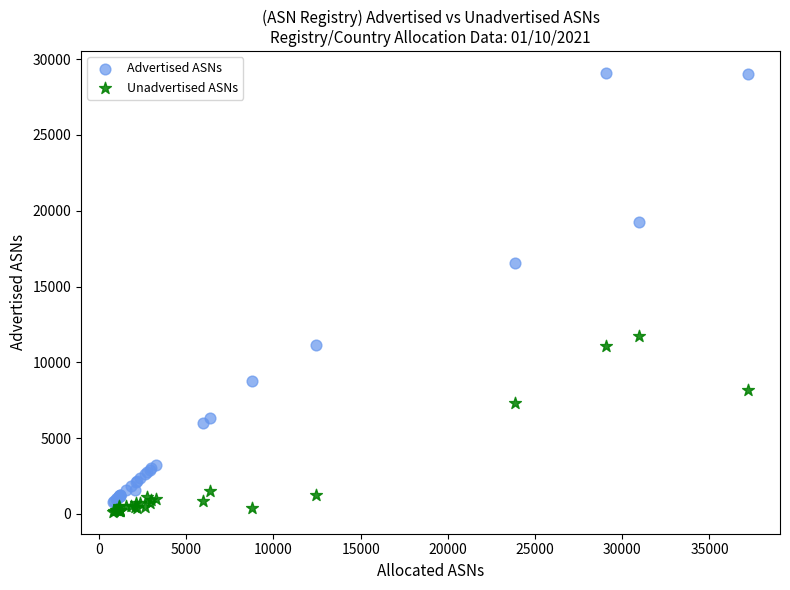

Across all series, what Y value is closest to 14608?

16576